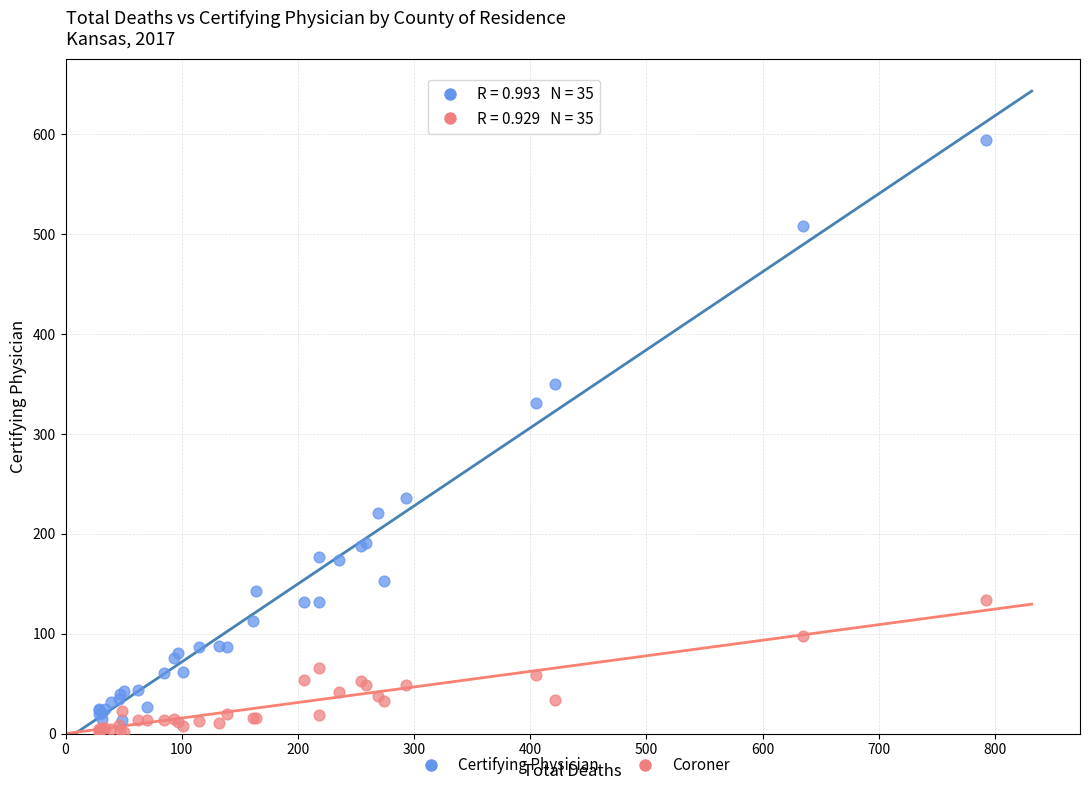

Which series contains the highest Y value?

Certifying Physician